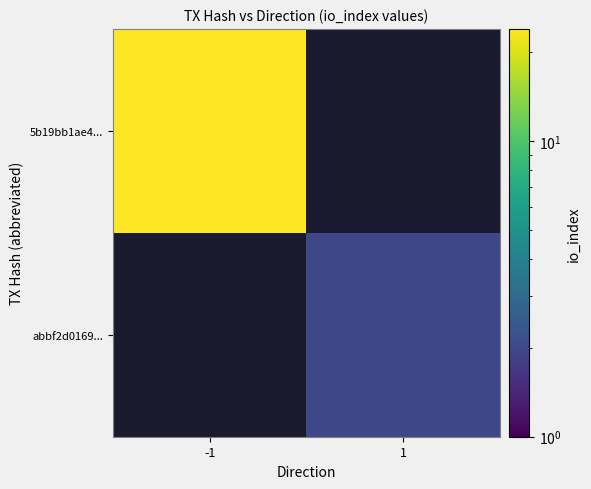

The 5b19bb1ae4... series shows 24.0 at -1. True or false?

True